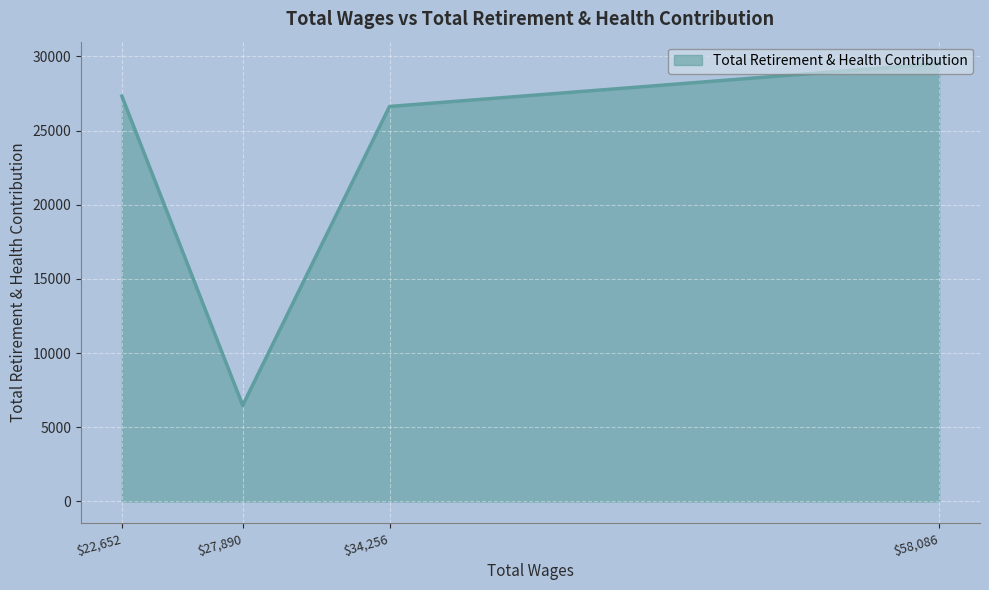

Which label corresponds to the largest value in the chart?

$58,086